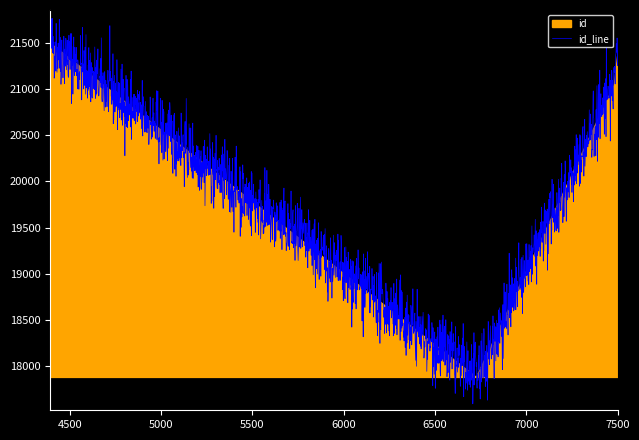

How many lines are shown in the chart?

1